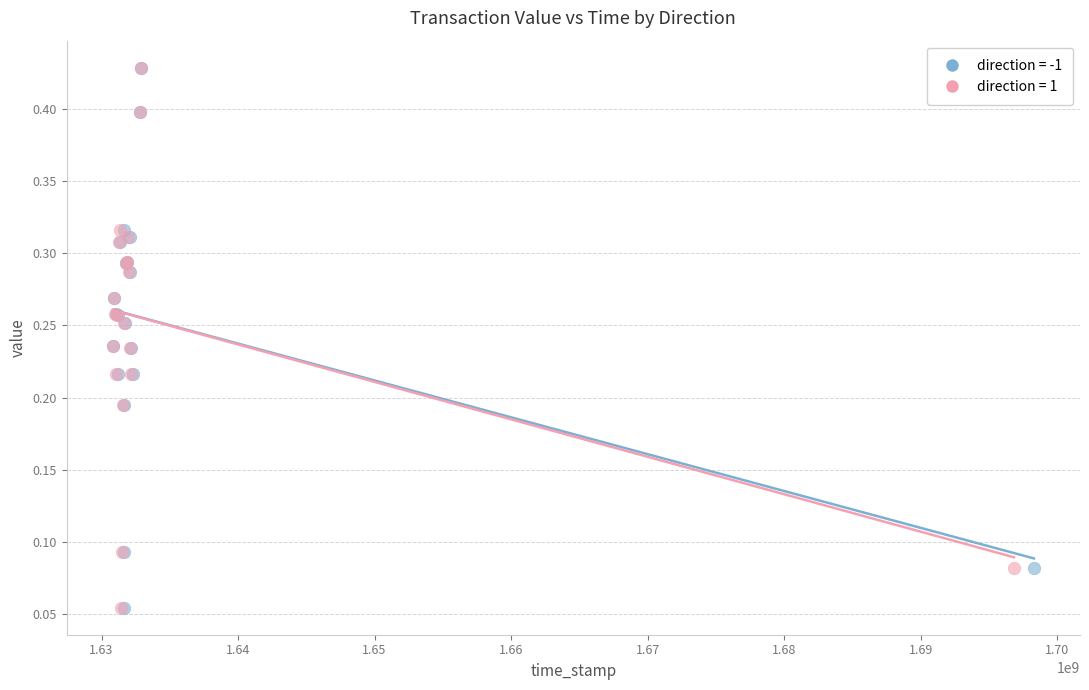

What are all the series names shown in the legend?

direction = -1, direction = 1